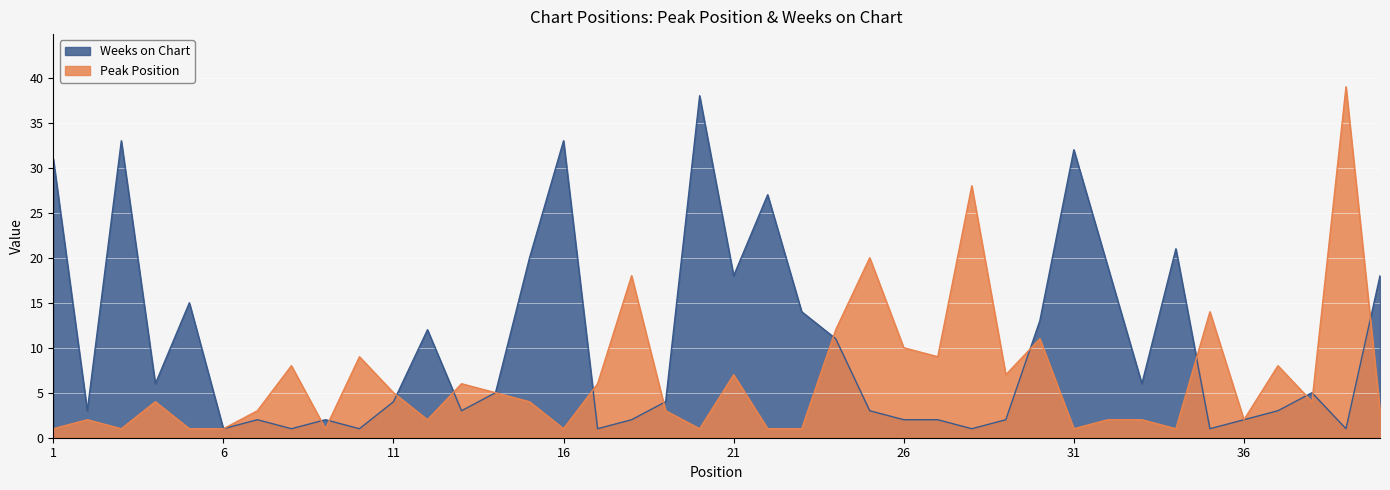

Is it true that Peak Position equals 1 at 14?

False